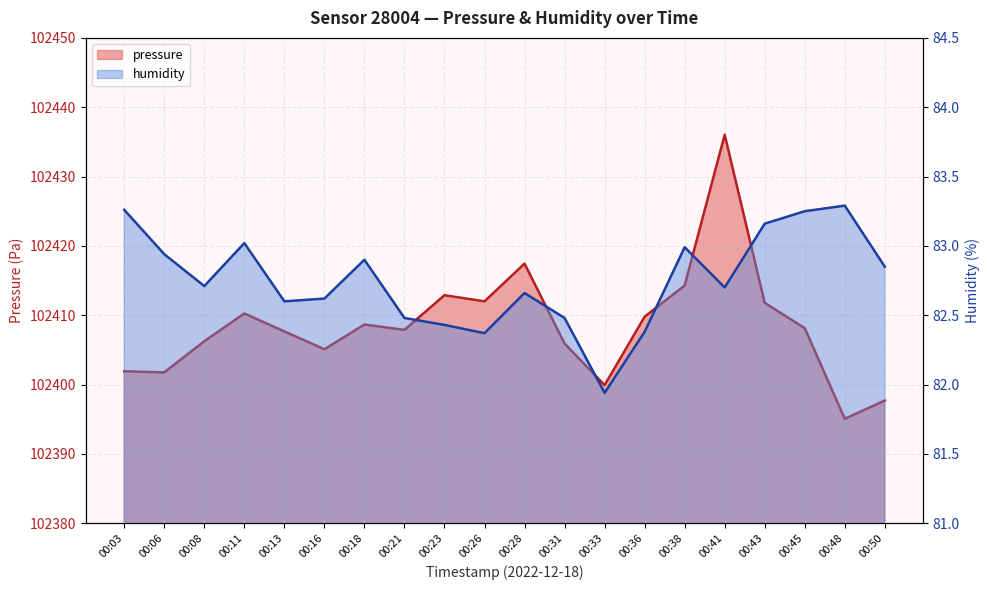

Where is the first local maximum for humidity?

00:11